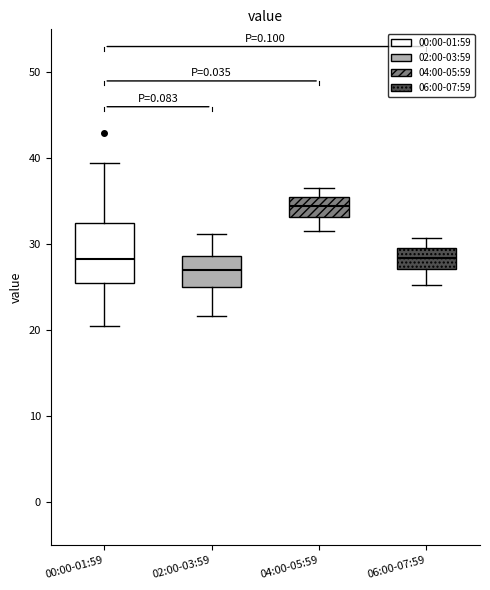

Reading left to right, read every box against the y-axis: the position of its median line, the range the box covers, and the ends of its whiskers. The values are not printed on the chart, so give them approximately, as read against the axis.

00:00-01:59: median 28, box 25 to 32, whiskers 21 to 39
02:00-03:59: median 27, box 25 to 29, whiskers 22 to 31
04:00-05:59: median 34, box 33 to 36, whiskers 32 to 37
06:00-07:59: median 28, box 27 to 30, whiskers 25 to 31